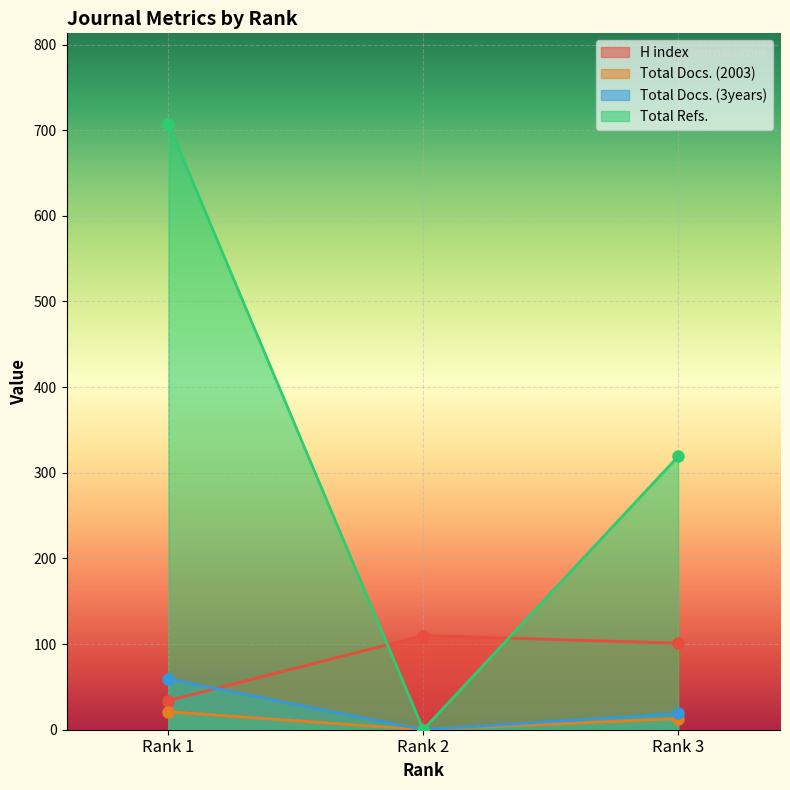

Which series has the largest range (max minus min)?

Total Refs.